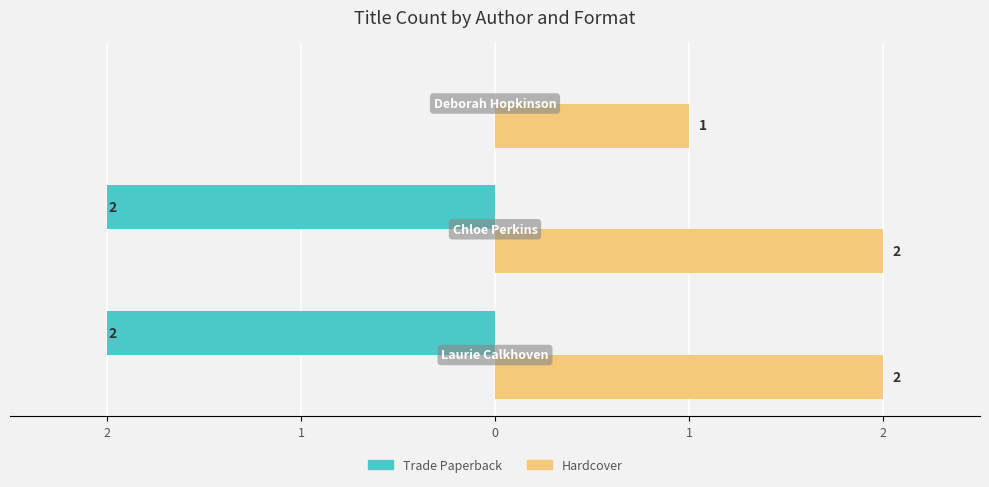

List the series in order of their overall mean, highest first.

Hardcover, Trade Paperback